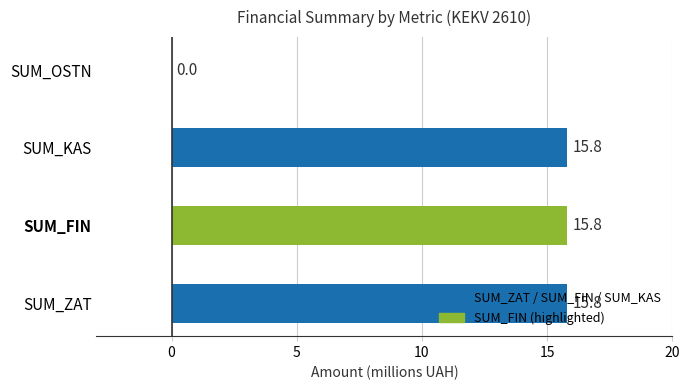

Count the number of categories in the chart.

4